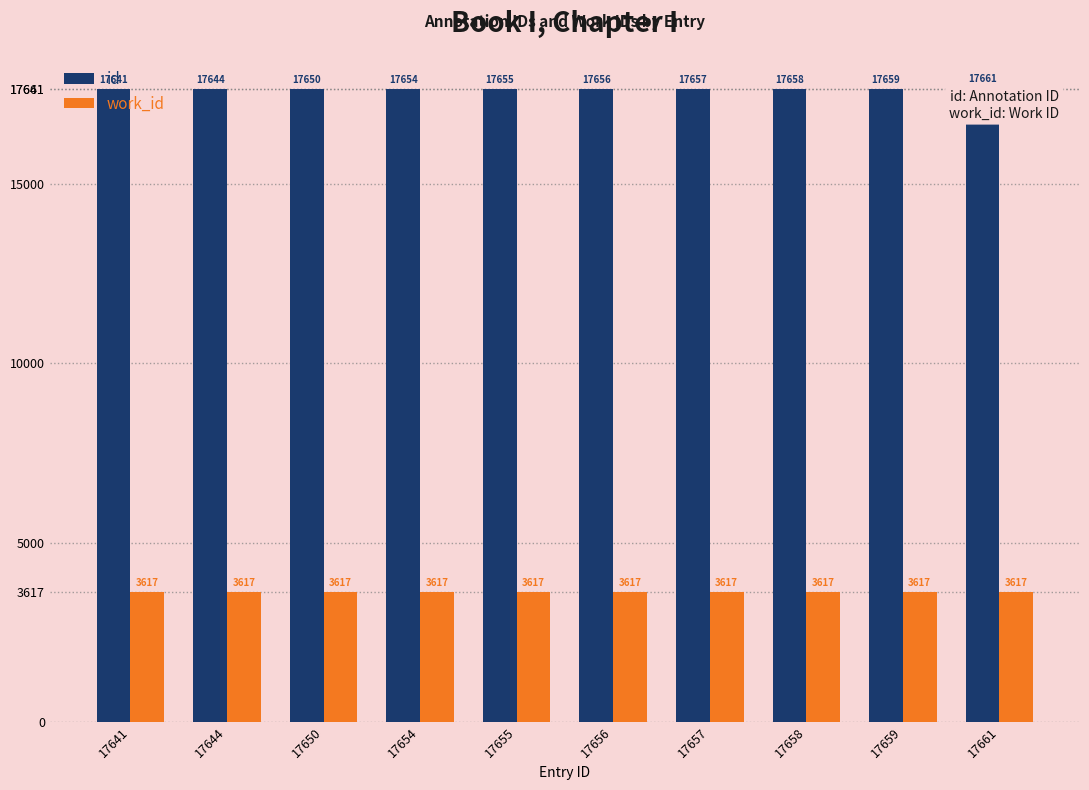

List the series in order of their overall mean, lowest first.

work_id, id